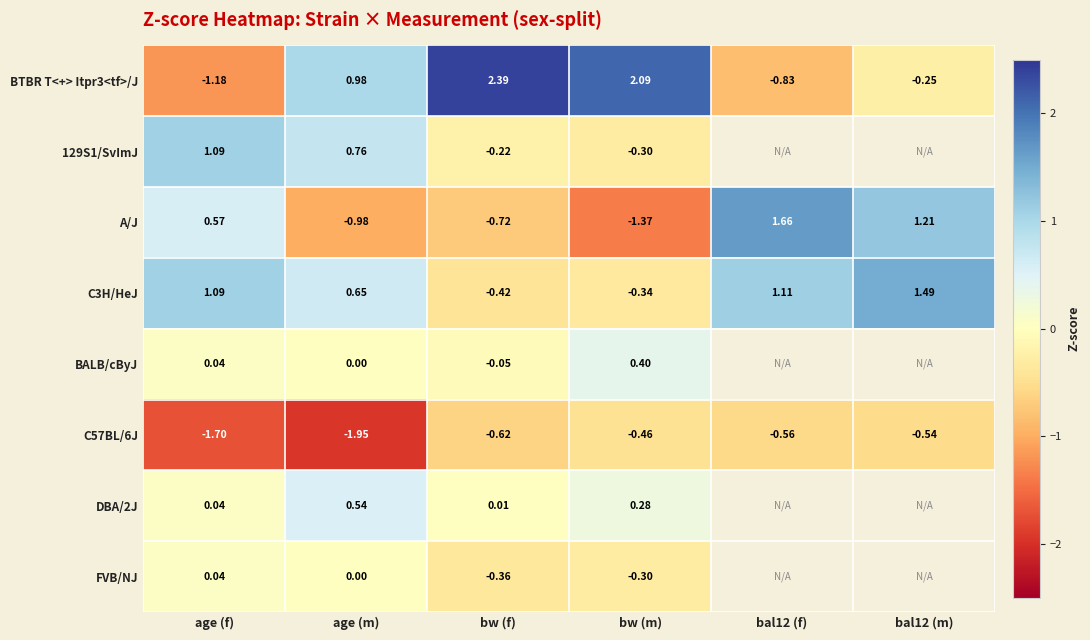

Is it true that A/J equals -0.4 at bw (f)?

False